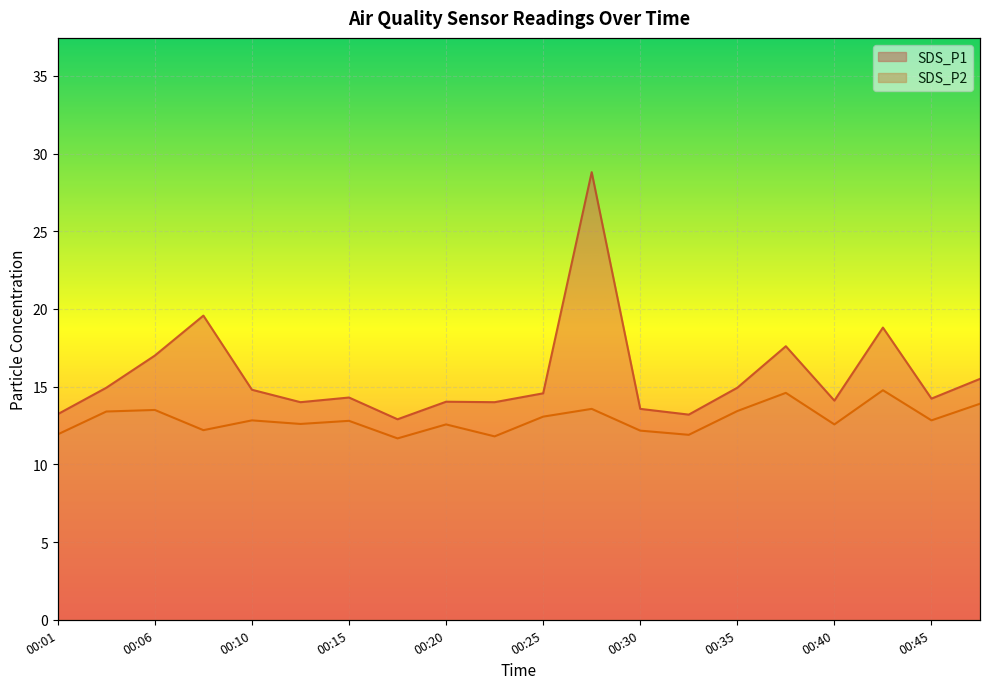

What is the value of the SDS_P1 point at the 20th from the left?

15.5